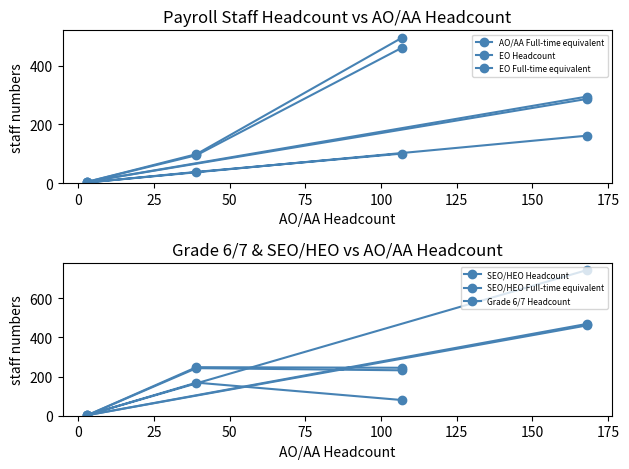

True or false: SEO/HEO Full-time equivalent has a value of 395.1 at 50.

False